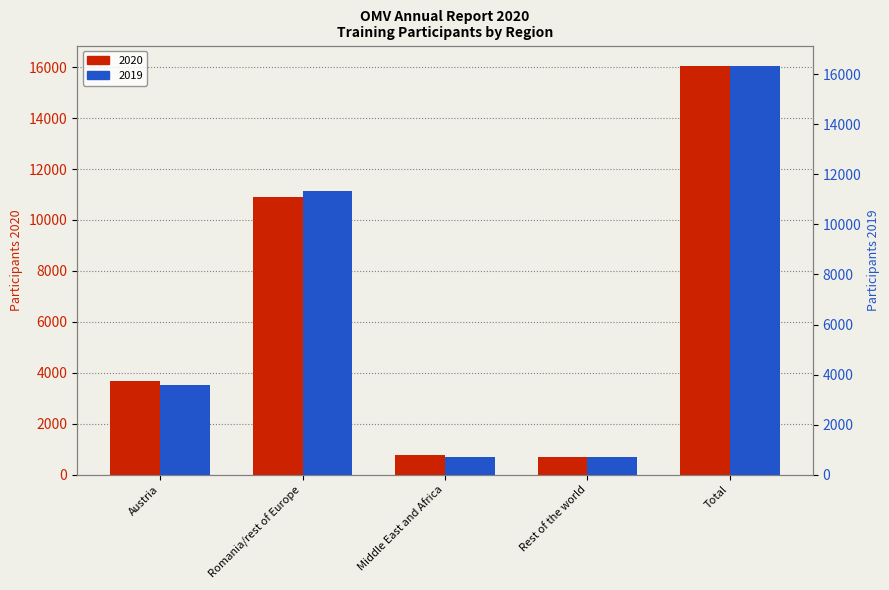

True or false: 2020 has a value of 3662 at Austria.

True